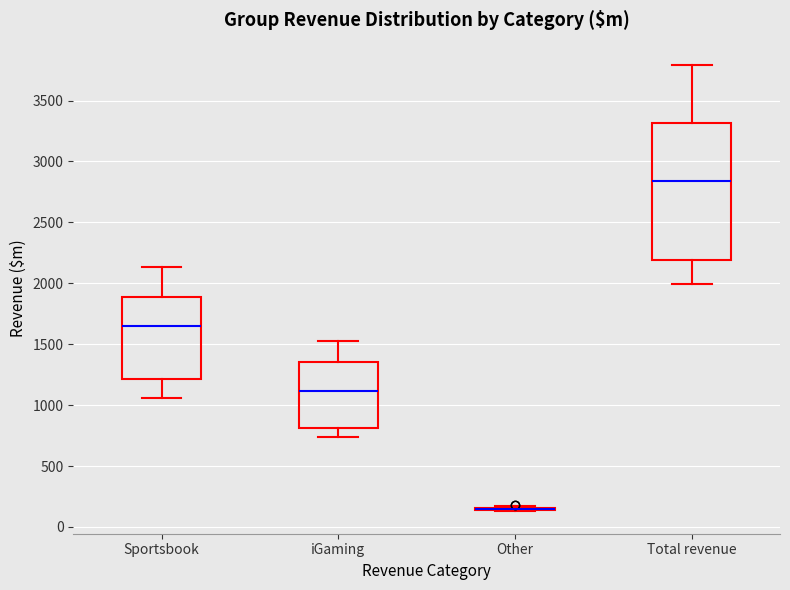

Reading left to right, transcribe this box plot: for each box, give where its median line is, the range the box spans, and where its two whiskers end, as read against the y-axis. The values are not printed on the chart, so give them approximately, as read against the axis.

Sportsbook: median 1650, box 1200 to 1900, whiskers 1050 to 2150
iGaming: median 1100, box 800 to 1350, whiskers 750 to 1550
Other: box collapsed to a line at 150, whiskers 150 to 150
Total revenue: median 2850, box 2200 to 3300, whiskers 2000 to 3800